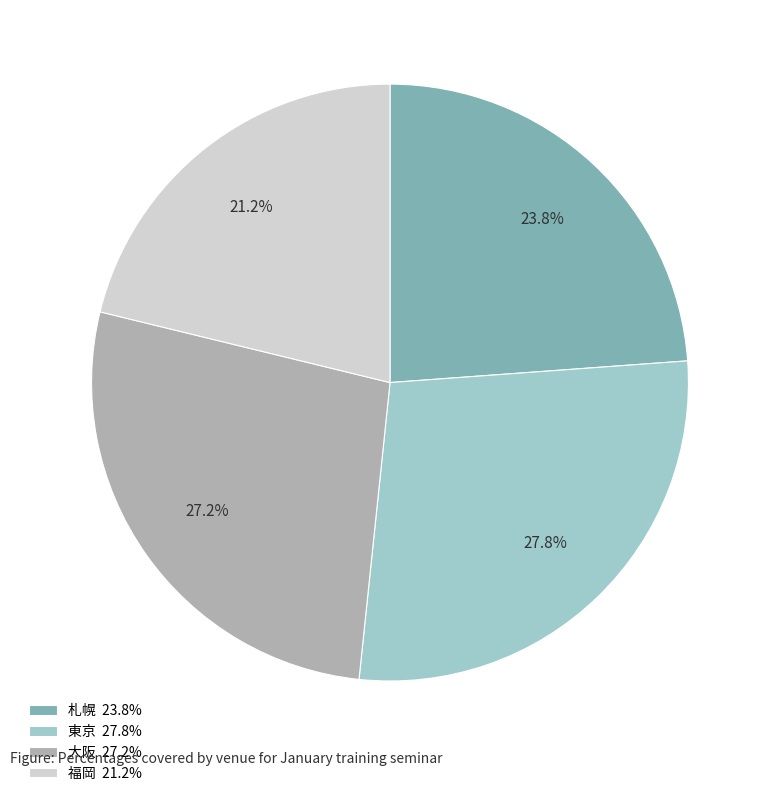

Rank the categories by value from highest to lowest.

東京, 大阪, 札幌, 福岡